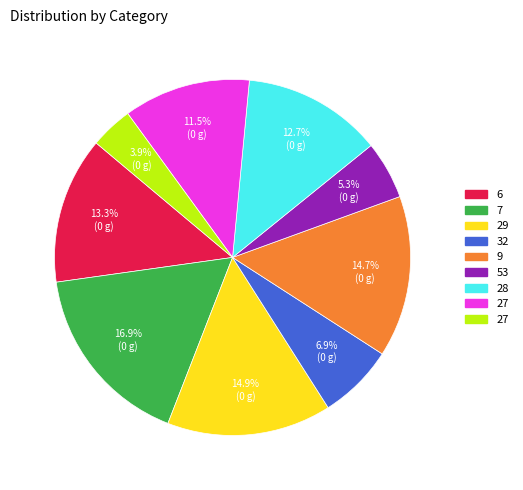

Does any single category account for the majority?

No